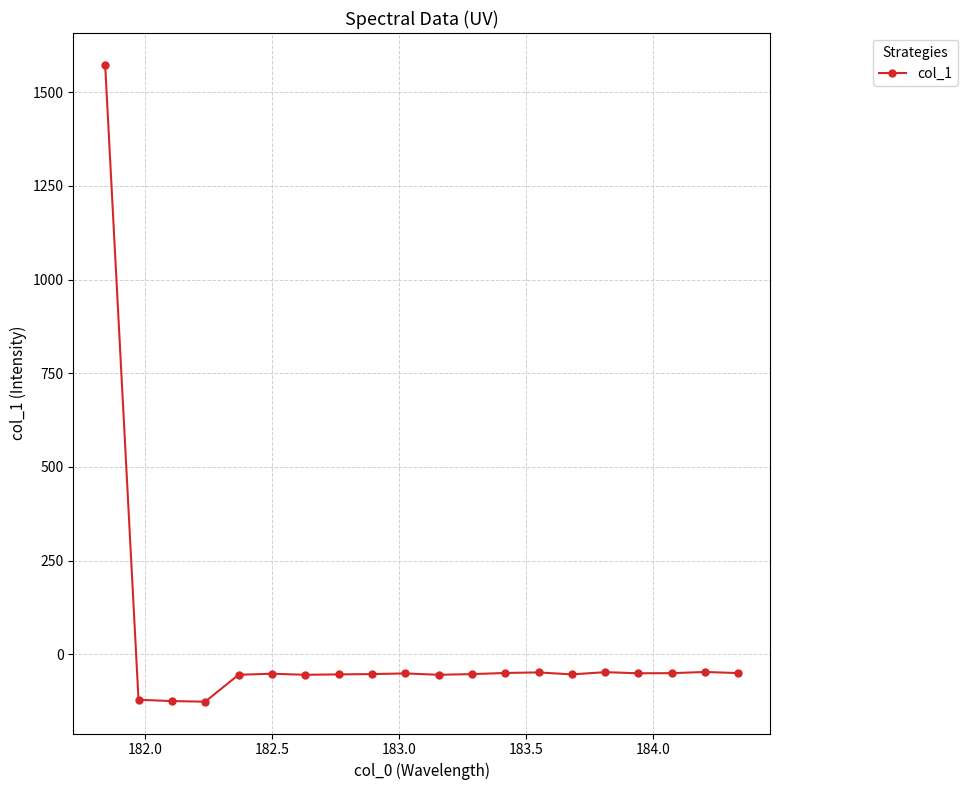

What is the value of the 8th point from the left?

-54.0